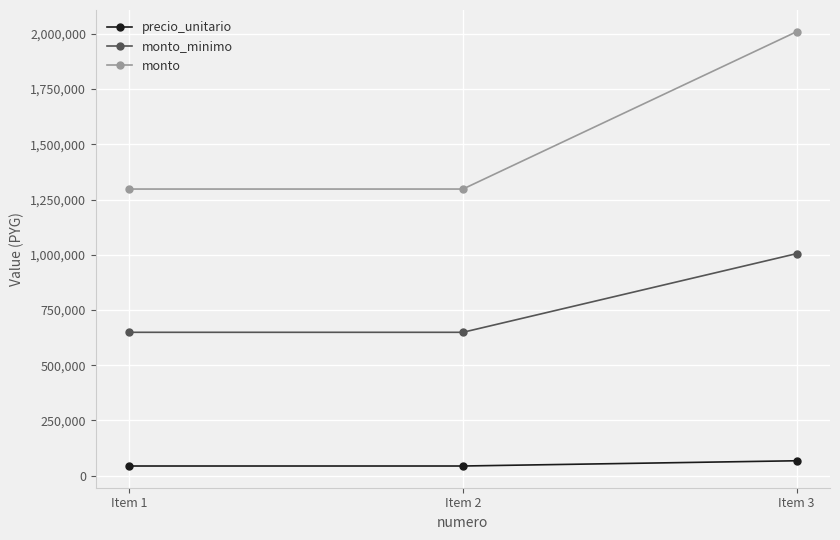

How many data points in monto are above 1297500?

1